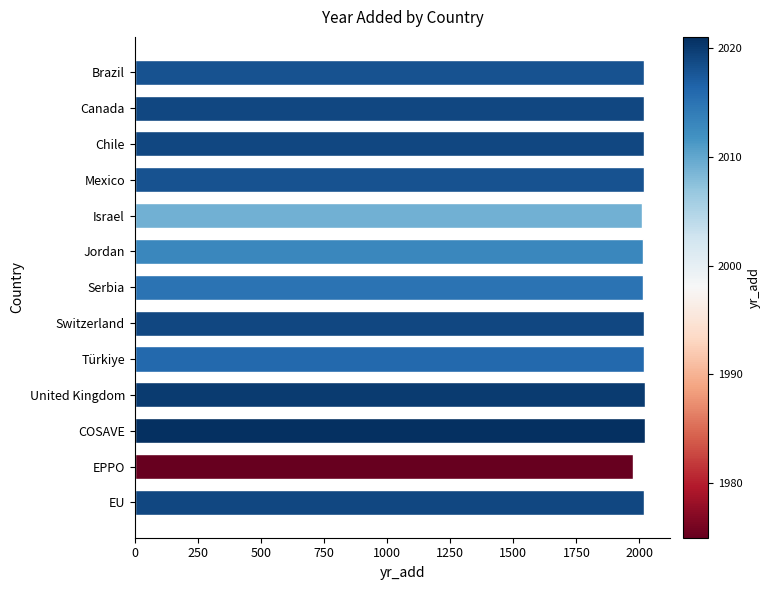

The value at Israel is 2988. True or false?

False